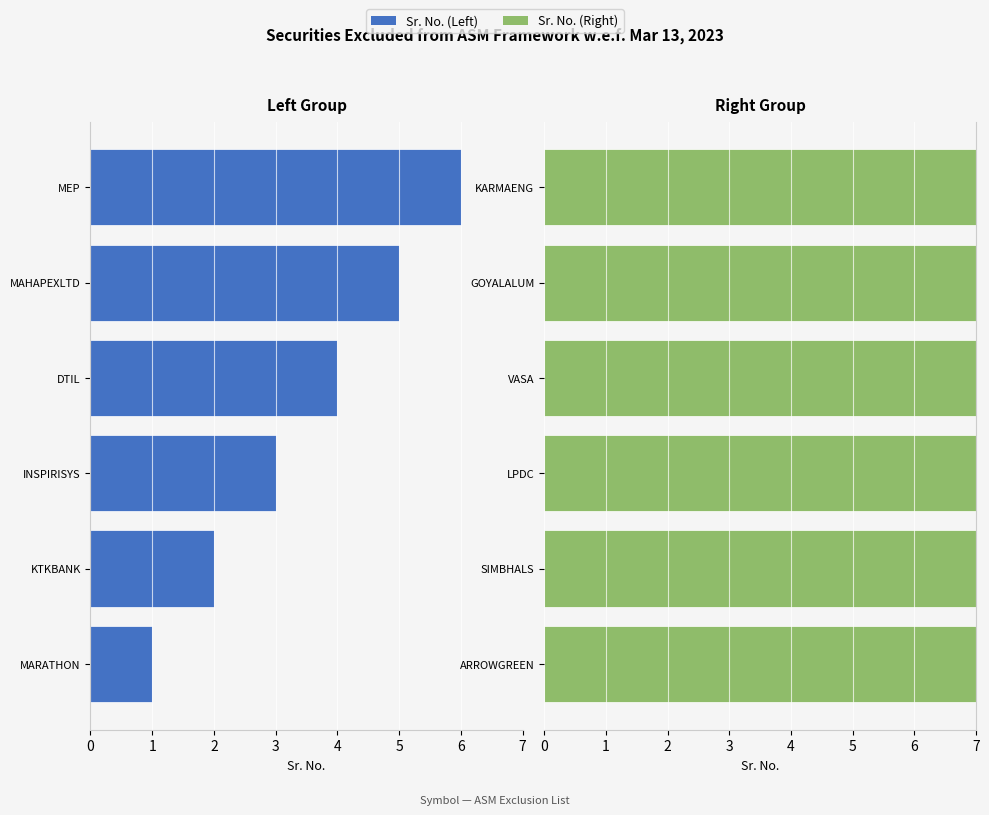

How many groups of bars are there?

6